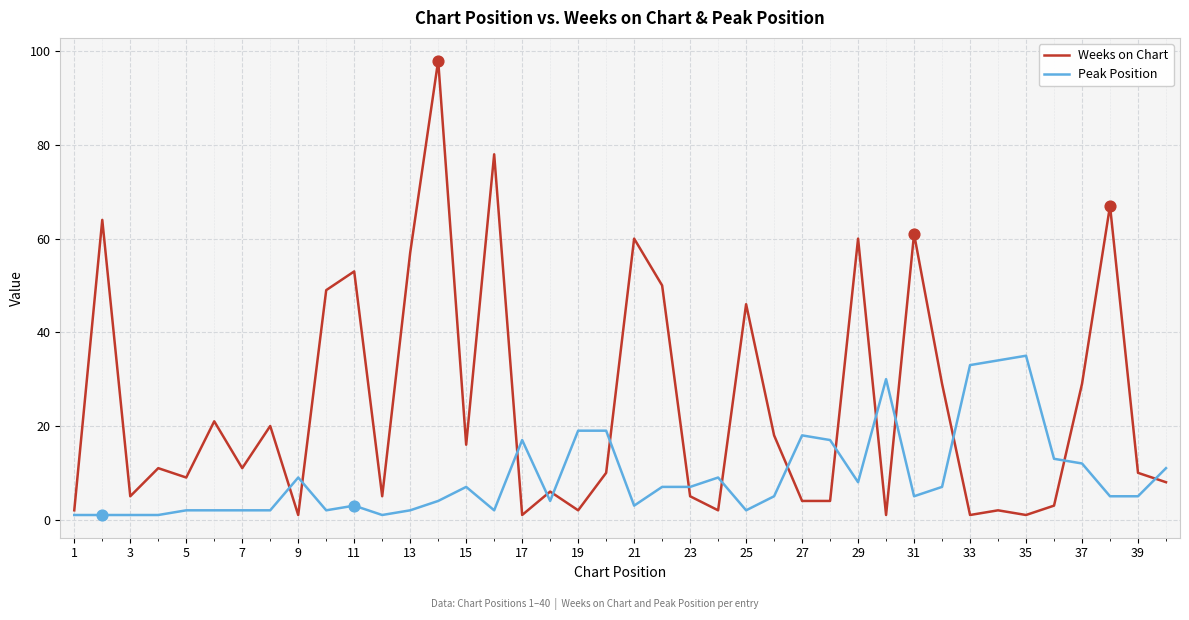

Which series has the largest total across all categories?

Weeks on Chart